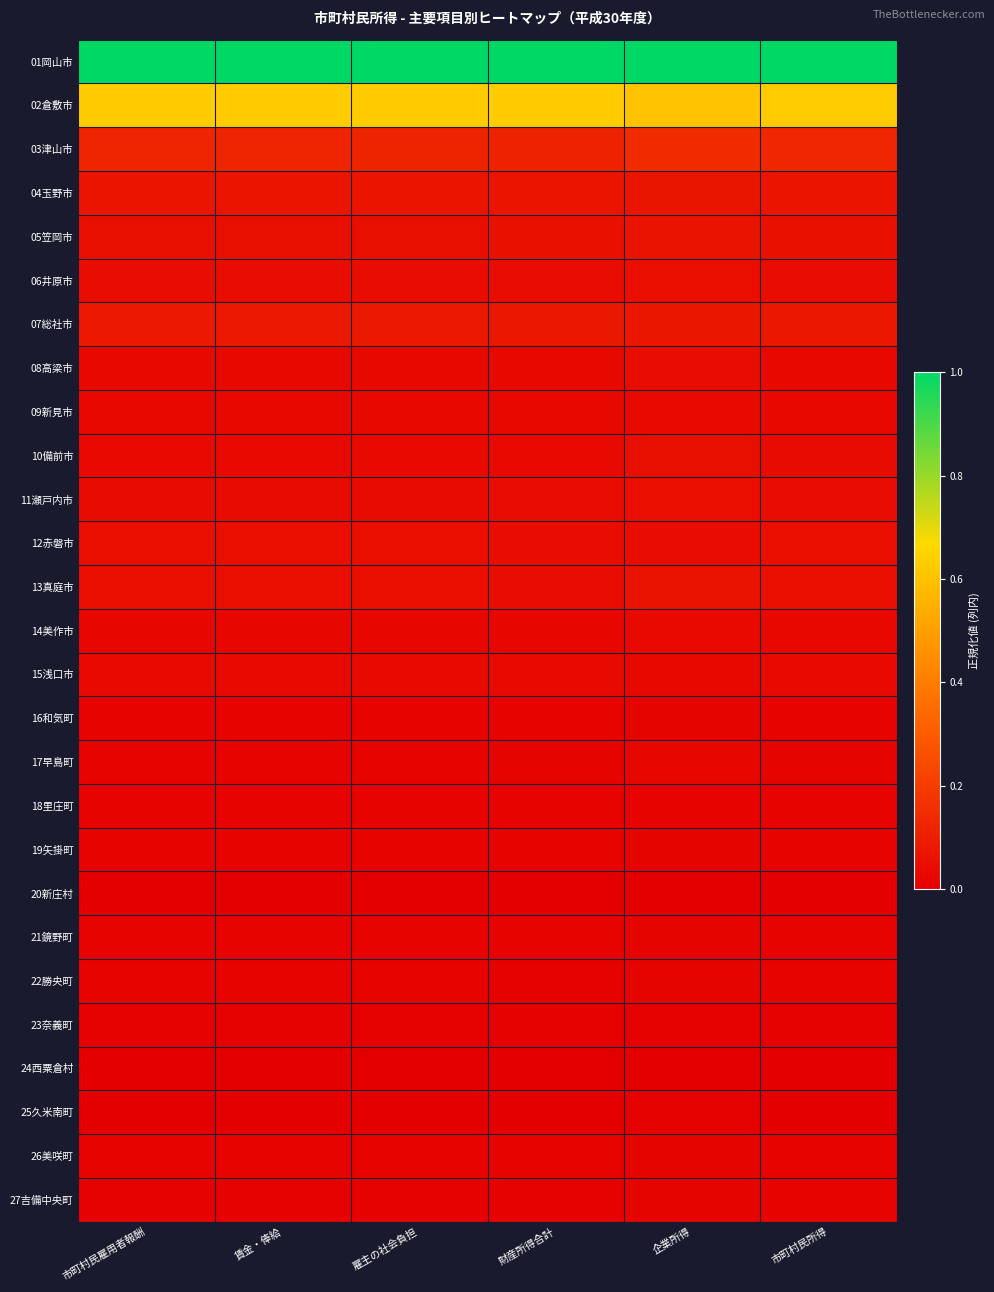

Which has a higher value, 市町村民所得 or 賃金・俸給?

市町村民所得